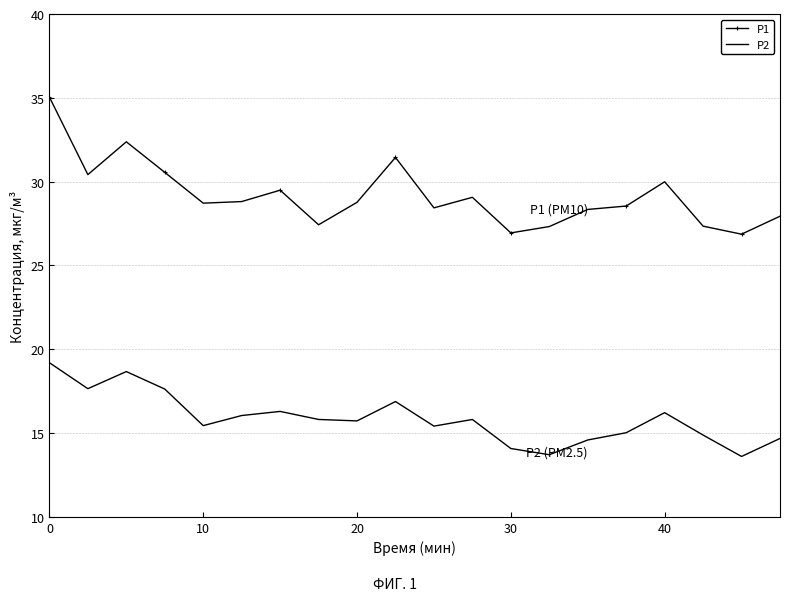

True or false: P1 and P2 cross at least once.

False